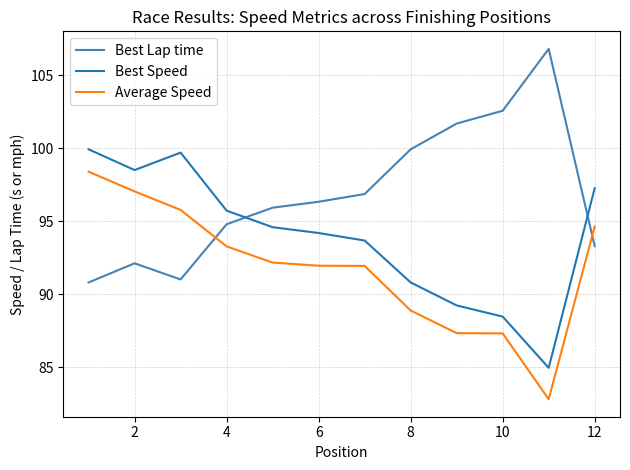

List the series in order of their overall mean, lowest first.

Average Speed, Best Speed, Best Lap time